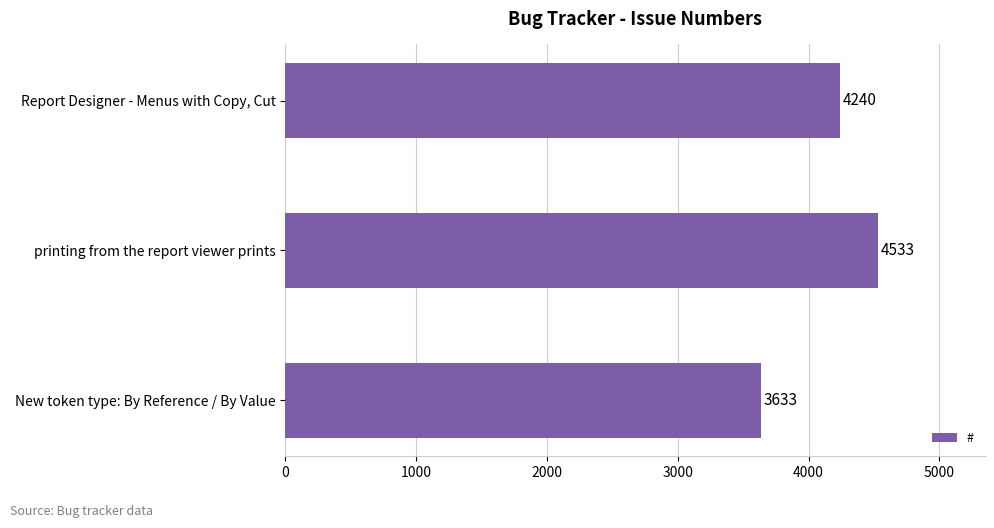

What is the greatest value displayed?

4533